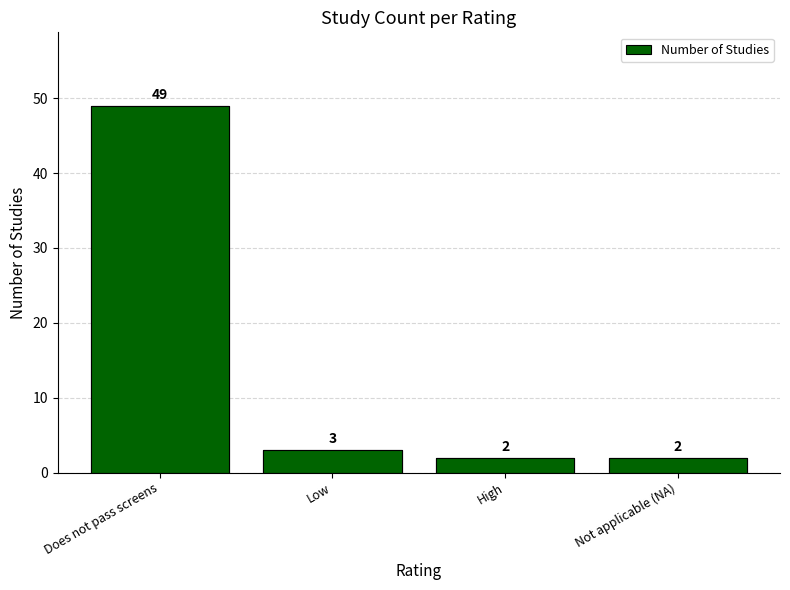

What is the maximum value shown in the chart?

49